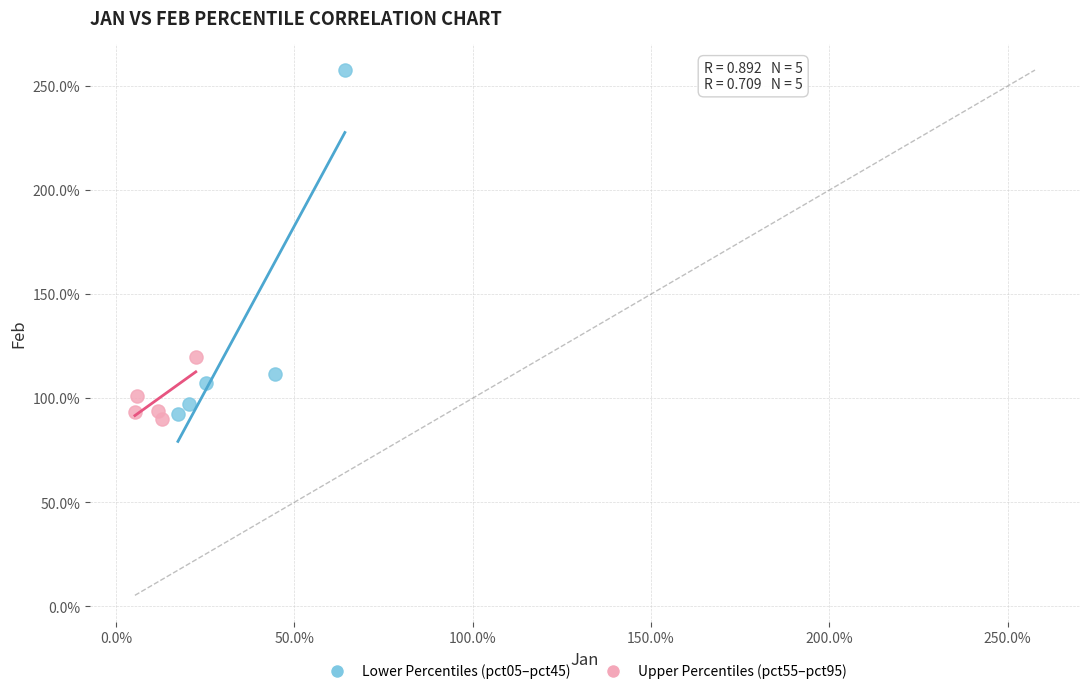

What are all the series names shown in the legend?

Lower Percentiles (pct05–pct45), Upper Percentiles (pct55–pct95)